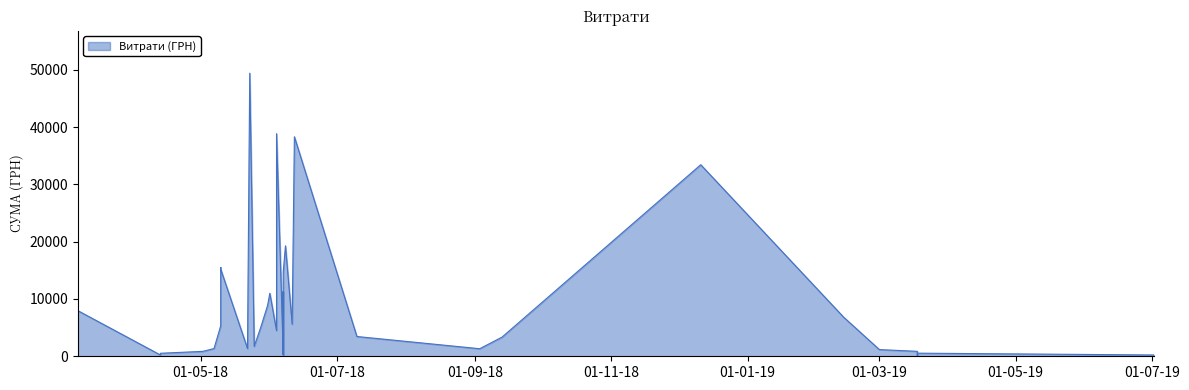

Count the number of categories in the chart.

40